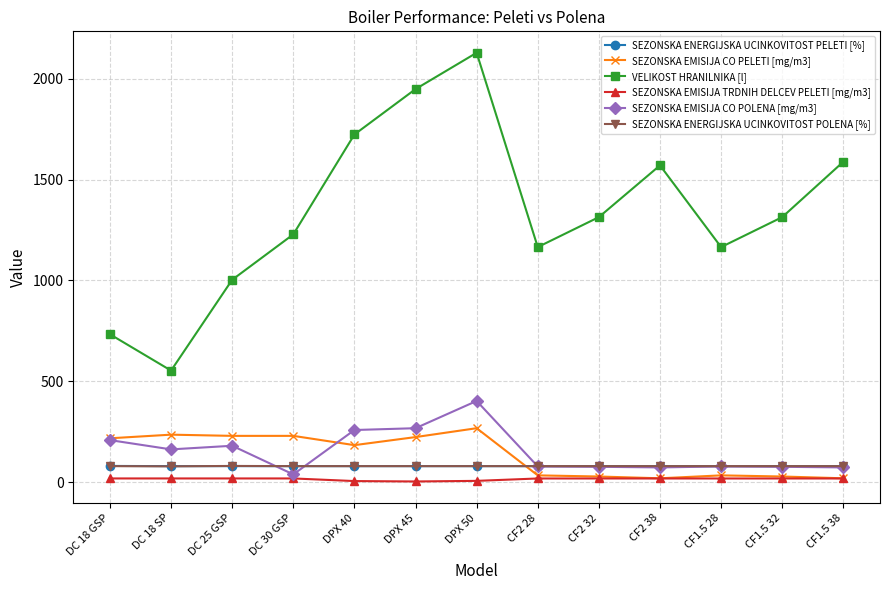

True or false: SEZONSKA EMISIJA CO PELETI [mg/m3] and SEZONSKA ENERGIJSKA UCINKOVITOST POLENA [%] intersect in this chart.

True